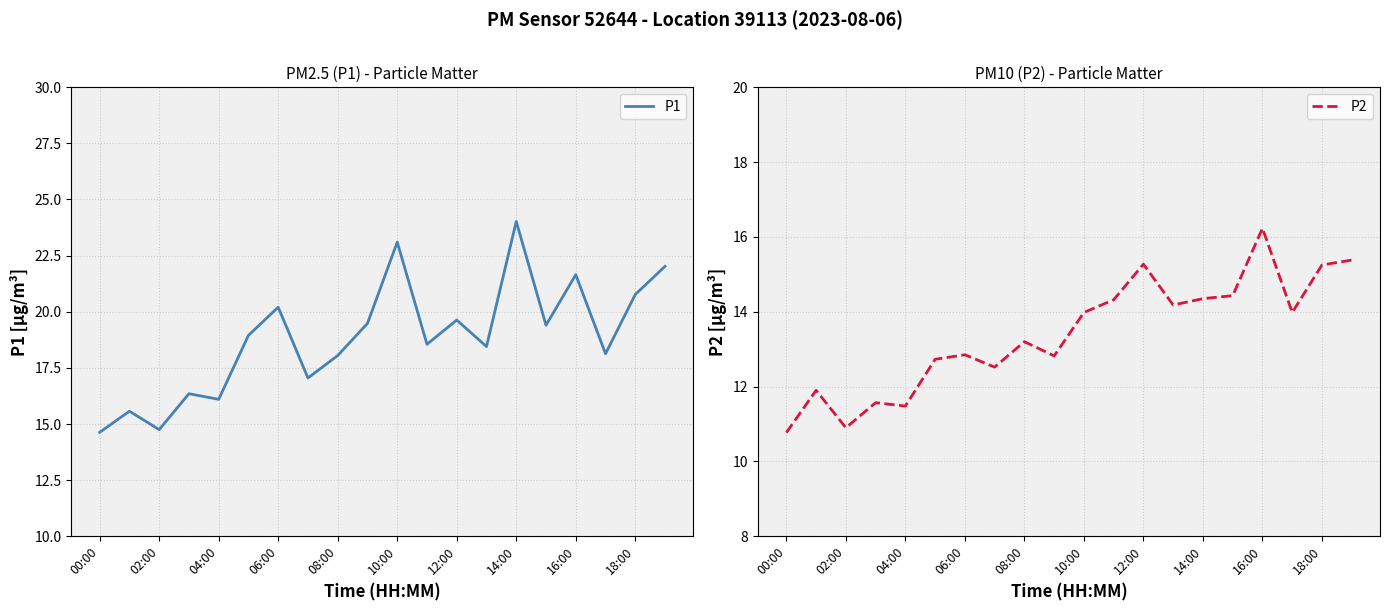

At how many categories does at least one series exceed 17?

15